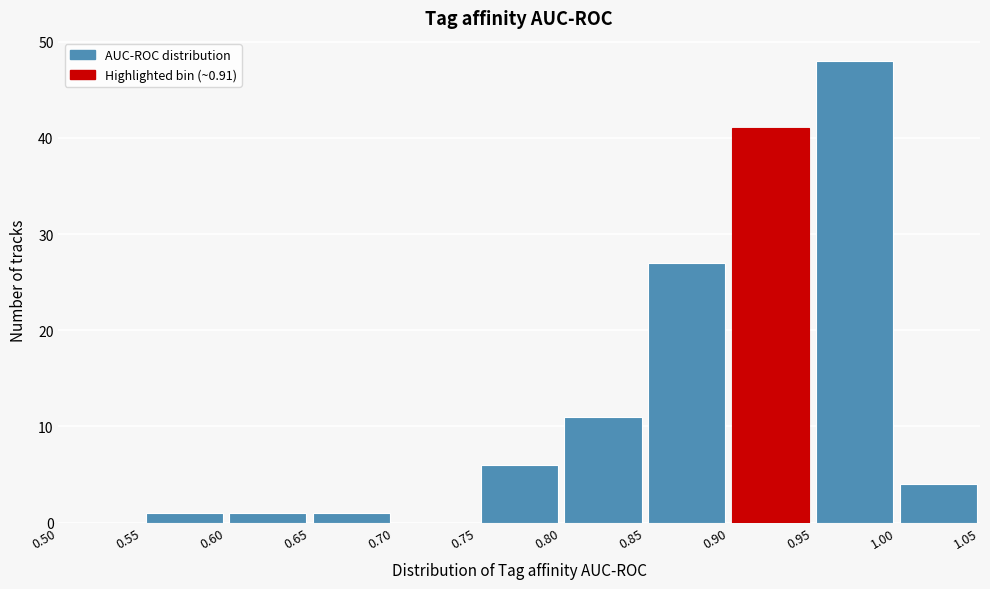

Which range on the x-axis has the tallest bar?

0.95 to 1.00